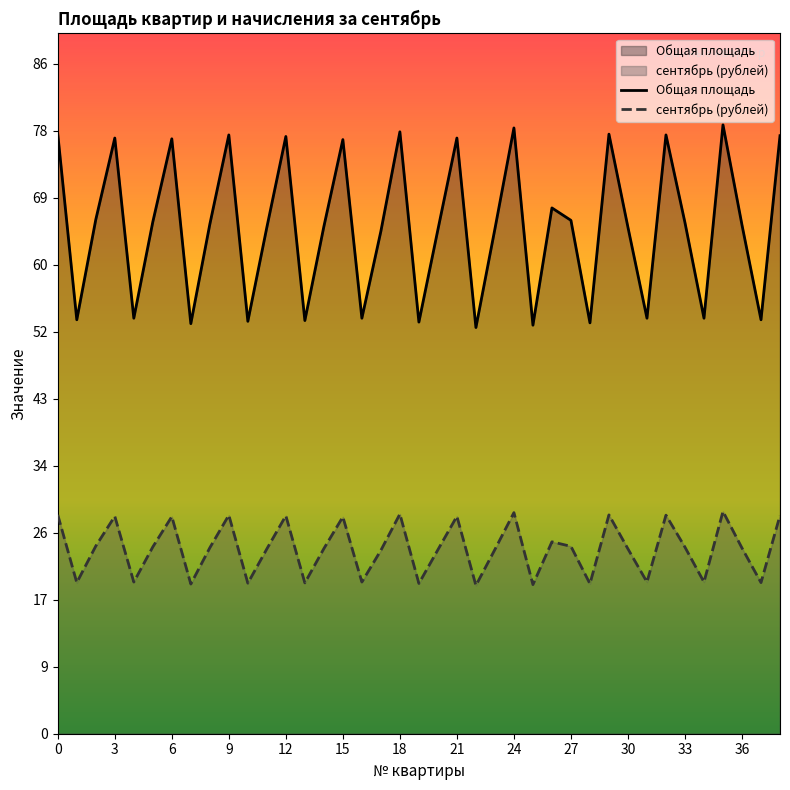

Is it true that сентябрь (рублей) equals 24.7 at 26?

True